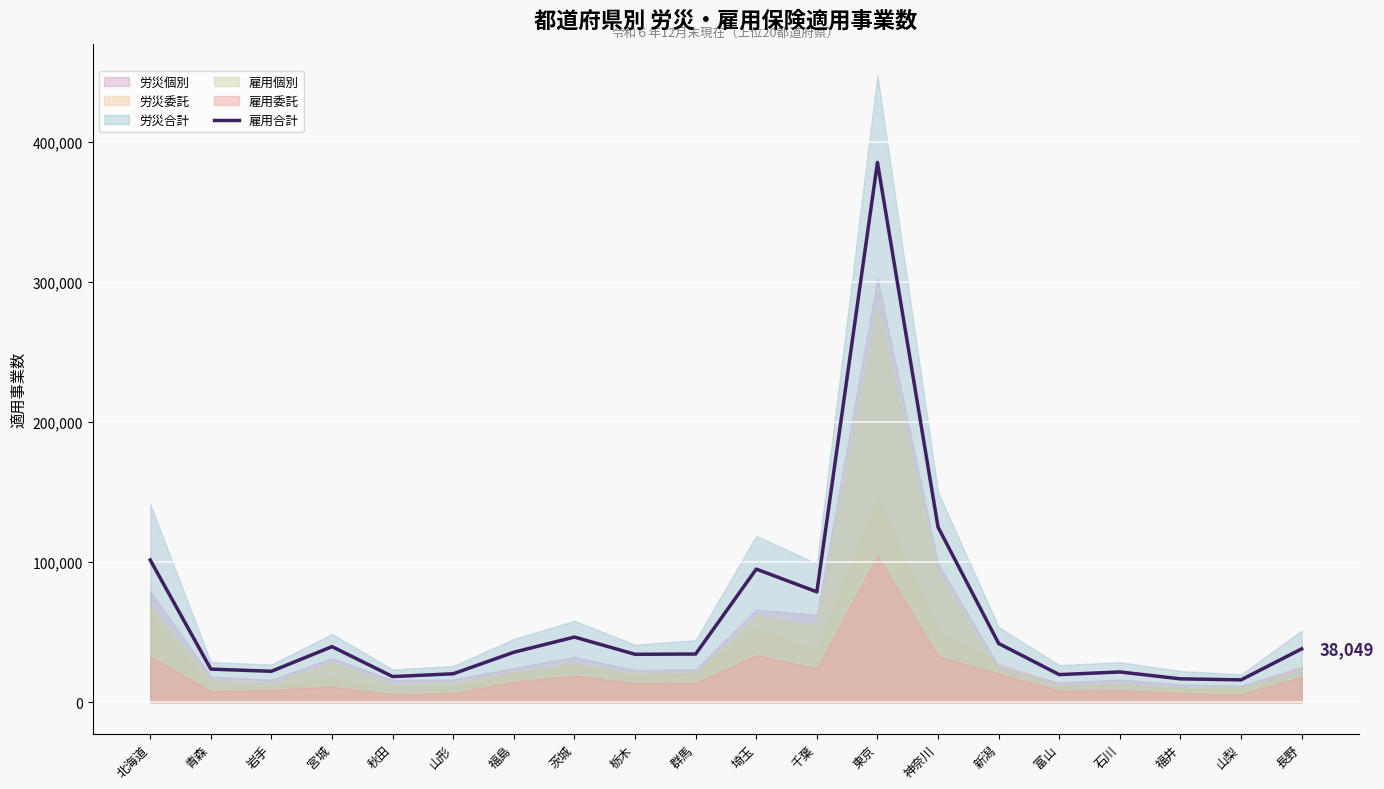

List the labels in order of value, smallest first.

山梨, 福井, 秋田, 富山, 山形, 石川, 岩手, 青森, 栃木, 群馬, 福島, 長野, 宮城, 新潟, 茨城, 千葉, 埼玉, 北海道, 神奈川, 東京